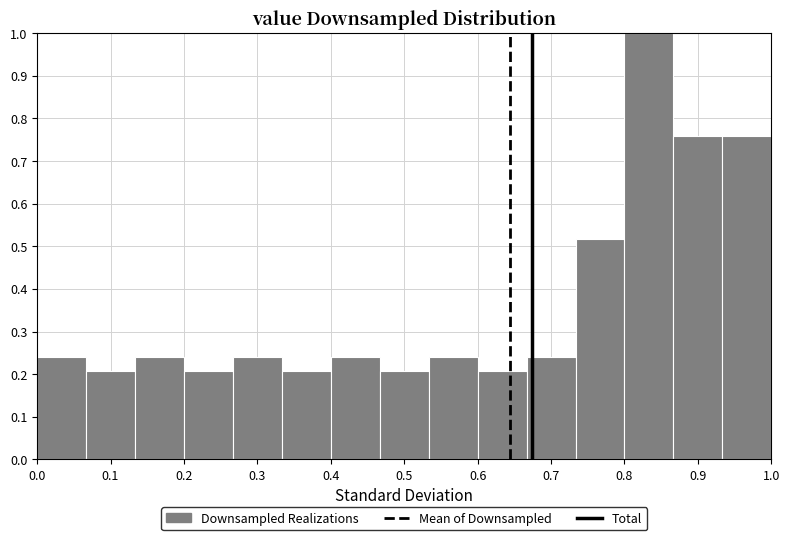

Reading left to right, list every bar in this chart as the range it spans on the x-axis followed by its height. Neither the bar edges nor the heights are printed on the chart, so give them approximately, as read against the axes.

0.00 to 0.07: 0.24
0.07 to 0.13: 0.21
0.13 to 0.20: 0.24
0.20 to 0.27: 0.21
0.27 to 0.33: 0.24
0.33 to 0.40: 0.21
0.40 to 0.47: 0.24
0.47 to 0.53: 0.21
0.53 to 0.60: 0.24
0.60 to 0.67: 0.21
0.67 to 0.73: 0.24
0.73 to 0.80: 0.52
0.80 to 0.87: 1.00
0.87 to 0.93: 0.76
0.93 to 1.00: 0.76